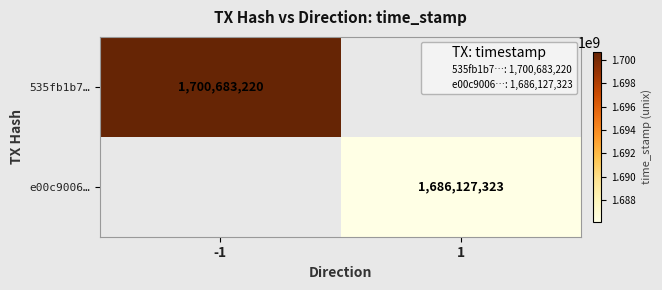

List the series in order of their overall mean, highest first.

535fb1b7…, e00c9006…